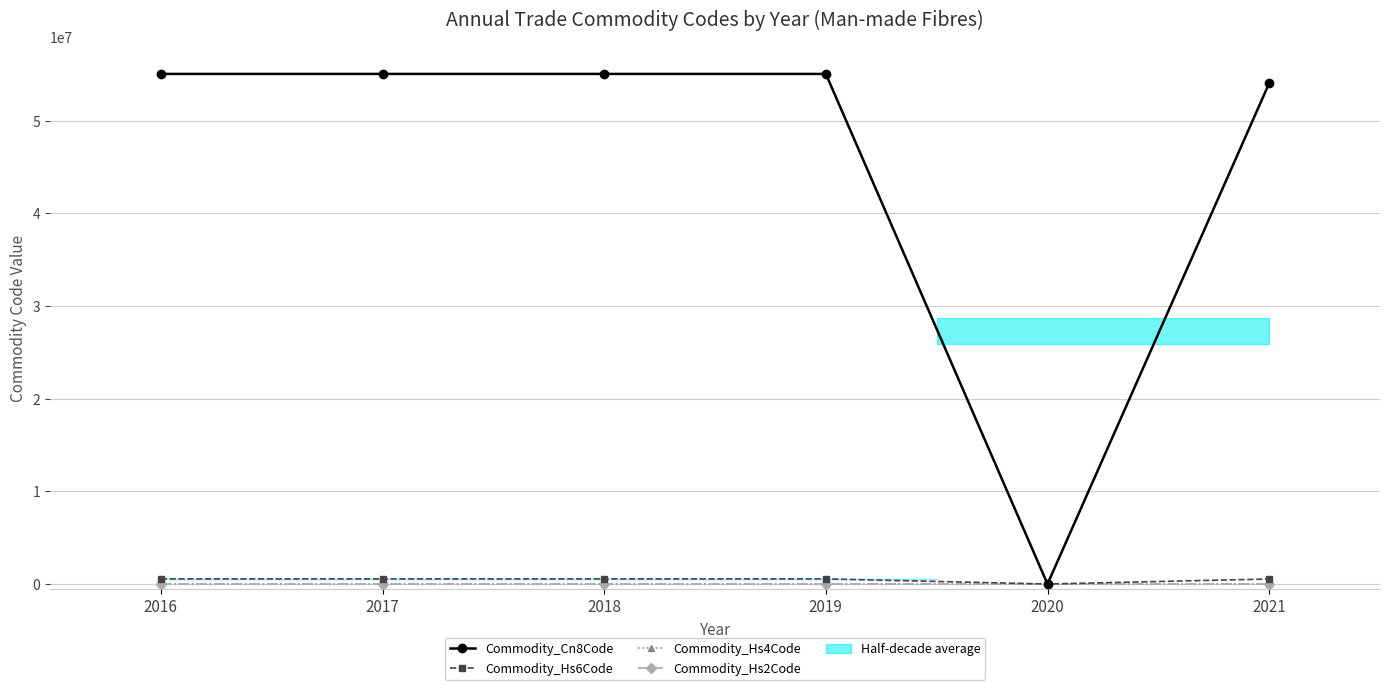

At how many categories does at least one series exceed 8676219?

5